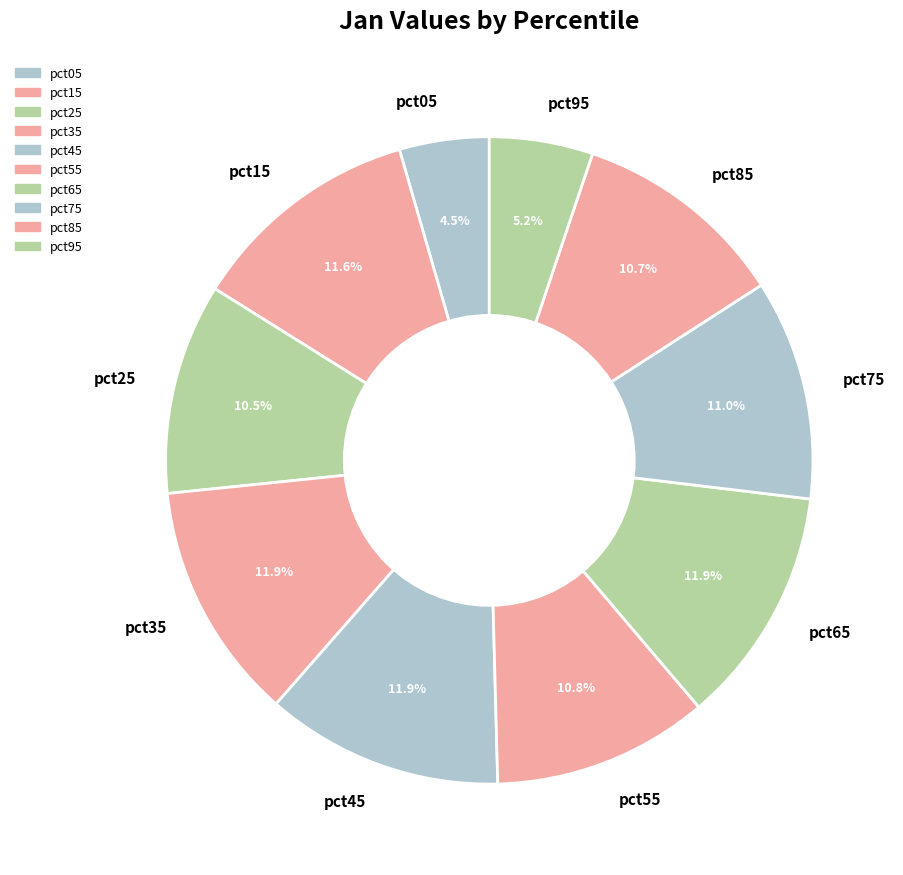

Between pct95 and pct45, which is larger?

pct45